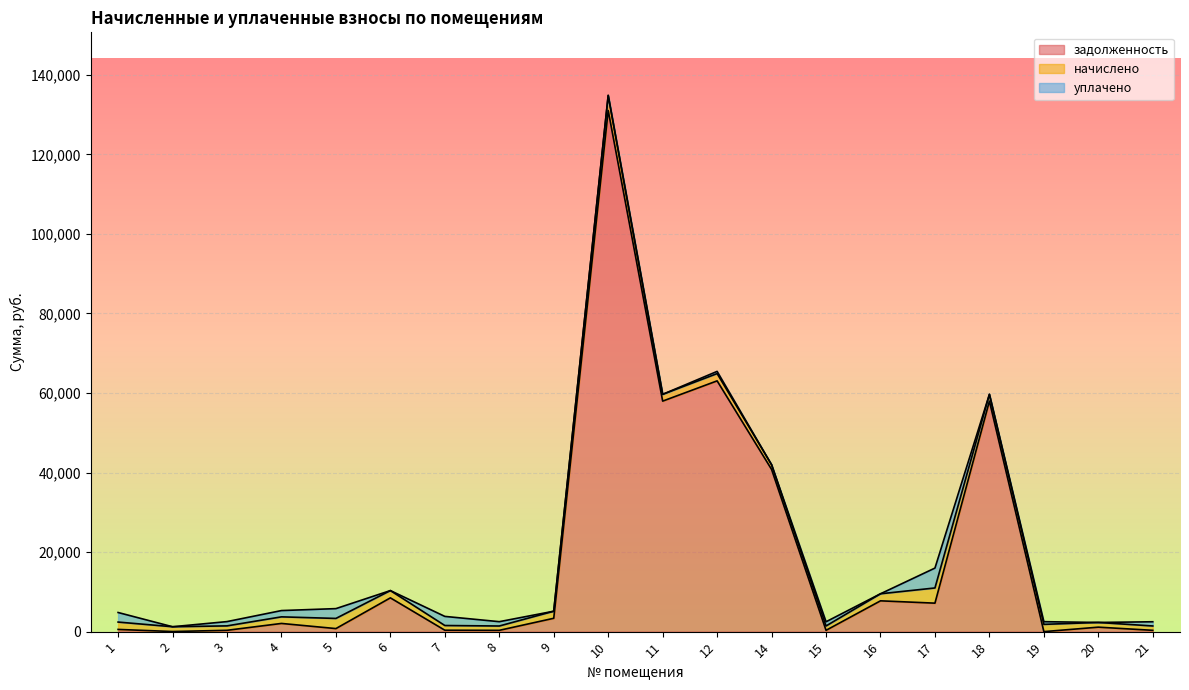

Between 1 and 15, which series saw the biggest shift?

уплачено